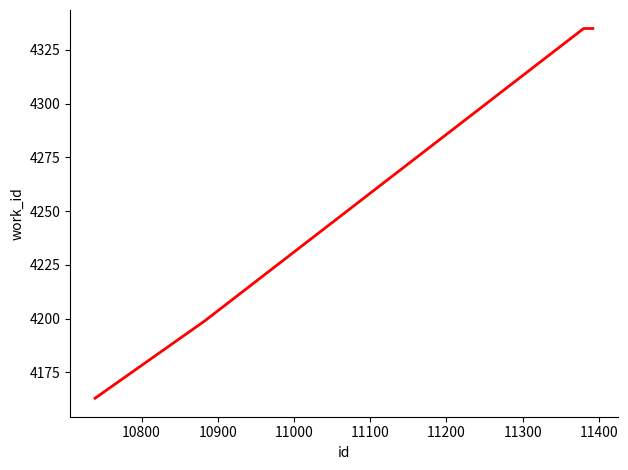

True or false: the data has more than 2 interior local peaks.

False